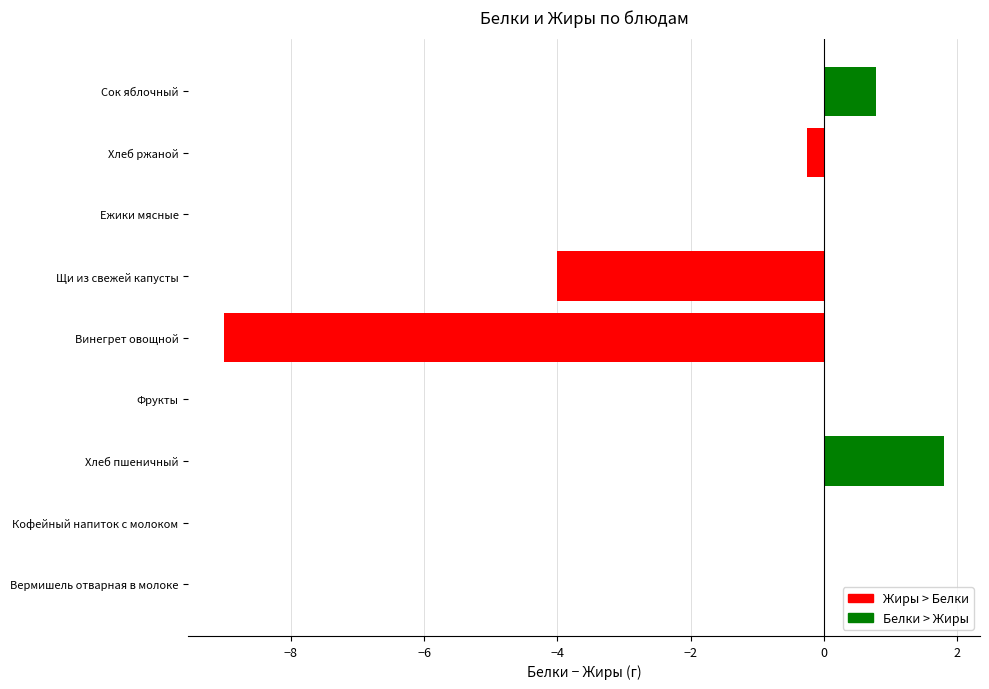

At which label is the value closest to -3?

Щи из свежей капусты